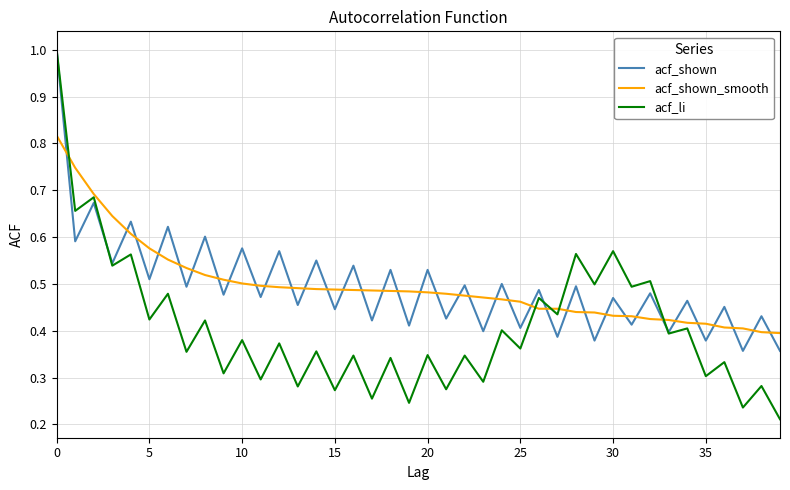

How many series are shown in this chart?

3